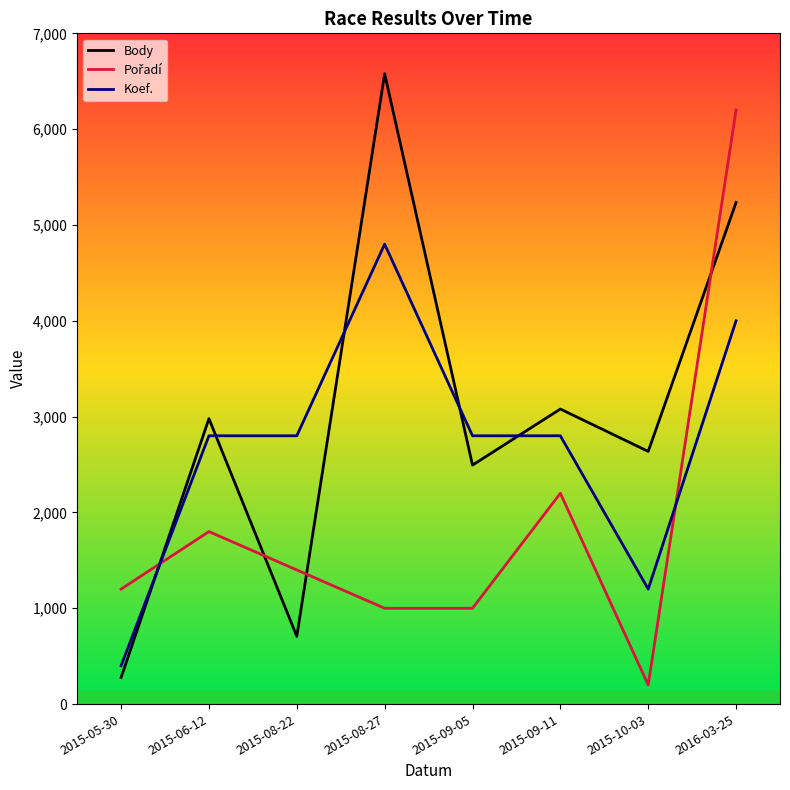

What is the difference between the Body values at 2015-05-30 and 2016-03-25?

4958